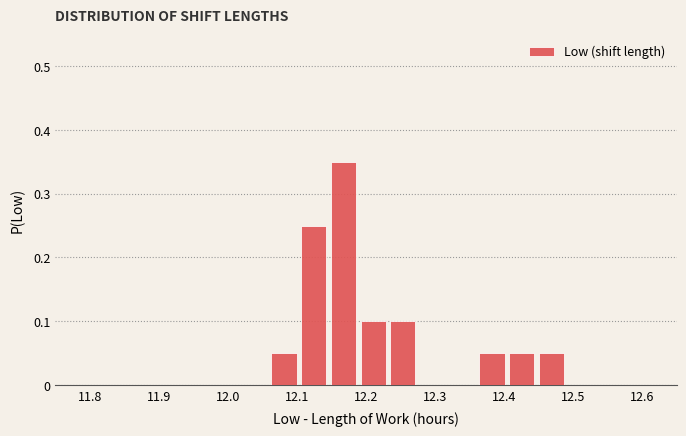

What is the height of the bar covering 12.232 to 12.275 on the x-axis? Neither the bar edges nor the heights are printed on the chart, so give them approximately, as read against the axes.

0.10